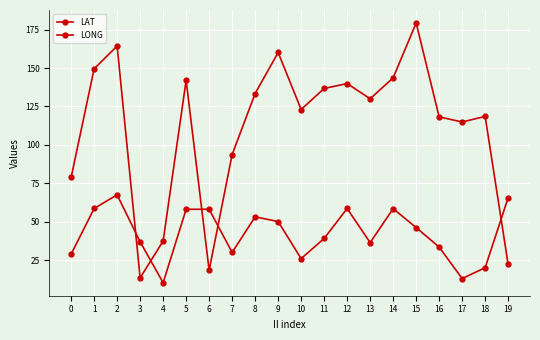

What is the minimum value shown in the chart?

10.3